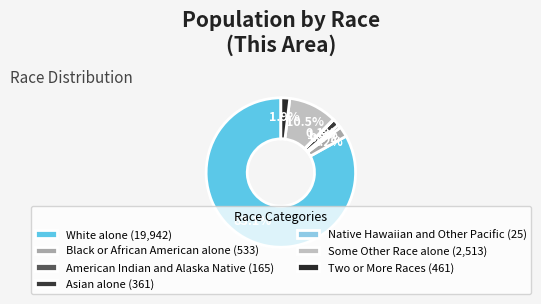

Is the sum of American Indian and Alaska Native and White alone greater than half?

Yes